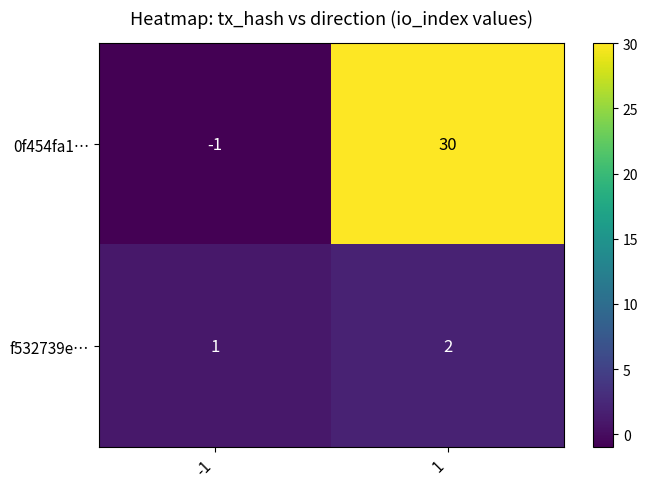

What is the difference between the 0f454fa1… values at 1 and -1?

31